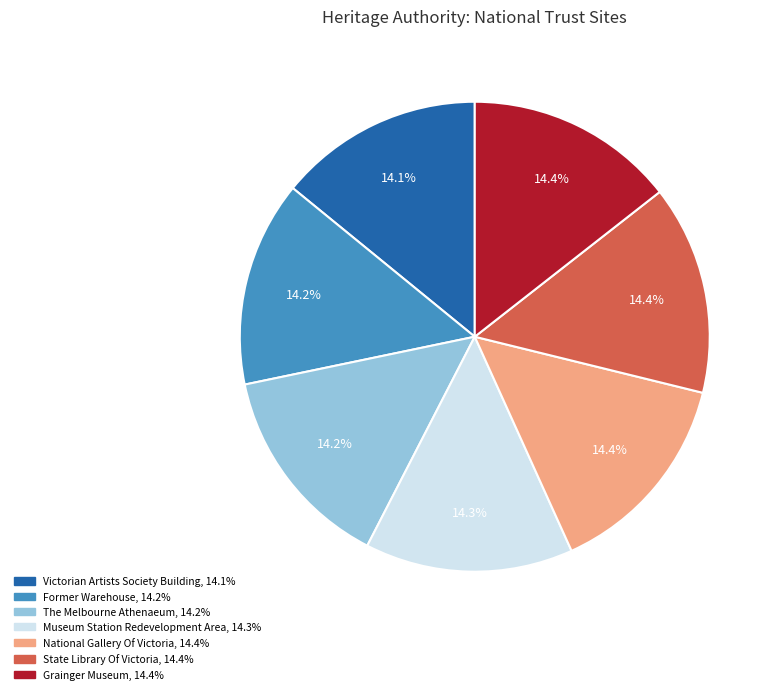

Does Former Warehouse represent more than half of the total?

No